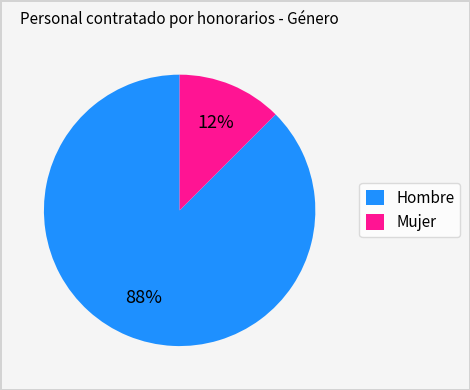

Rank the categories by value from lowest to highest.

Mujer, Hombre